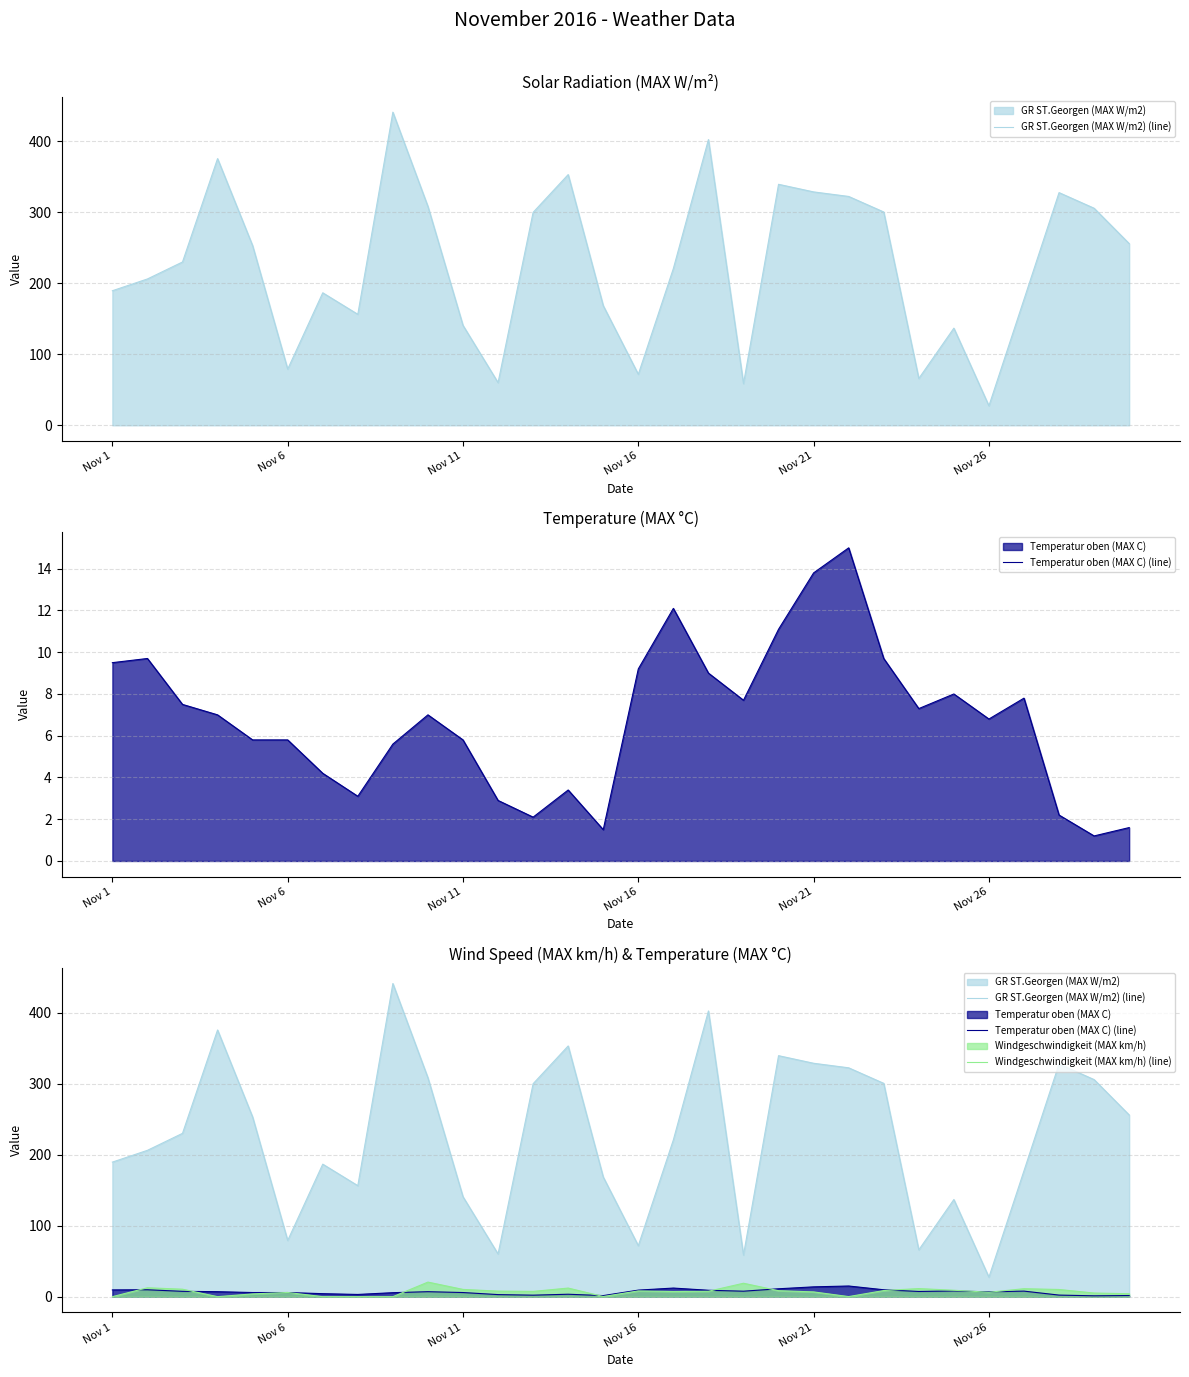

The value of GR ST.Georgen (MAX W/m2) (line) at 6 is 272.6. True or false?

False